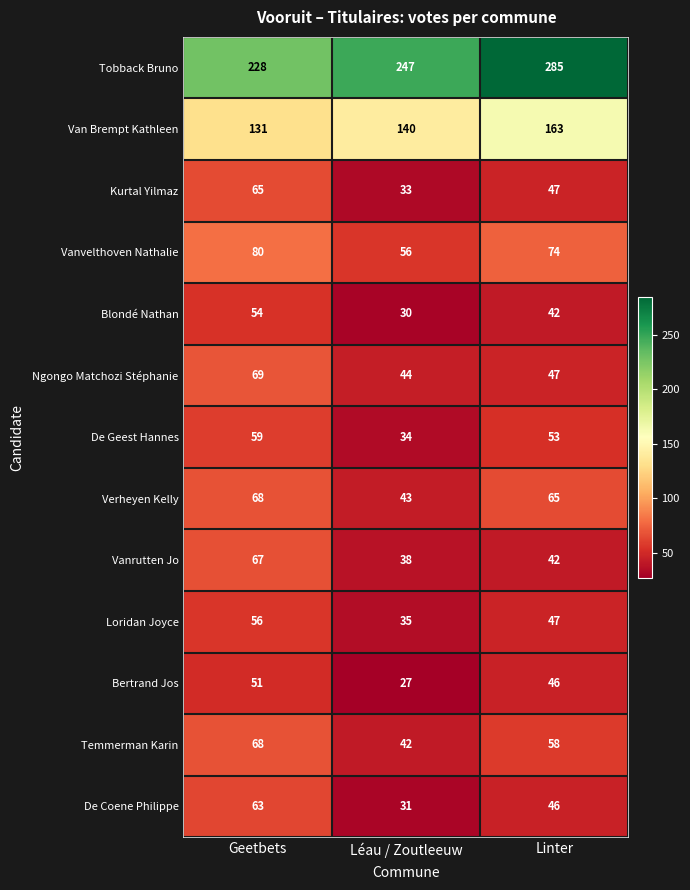

What is the sum of all De Geest Hannes values?

146